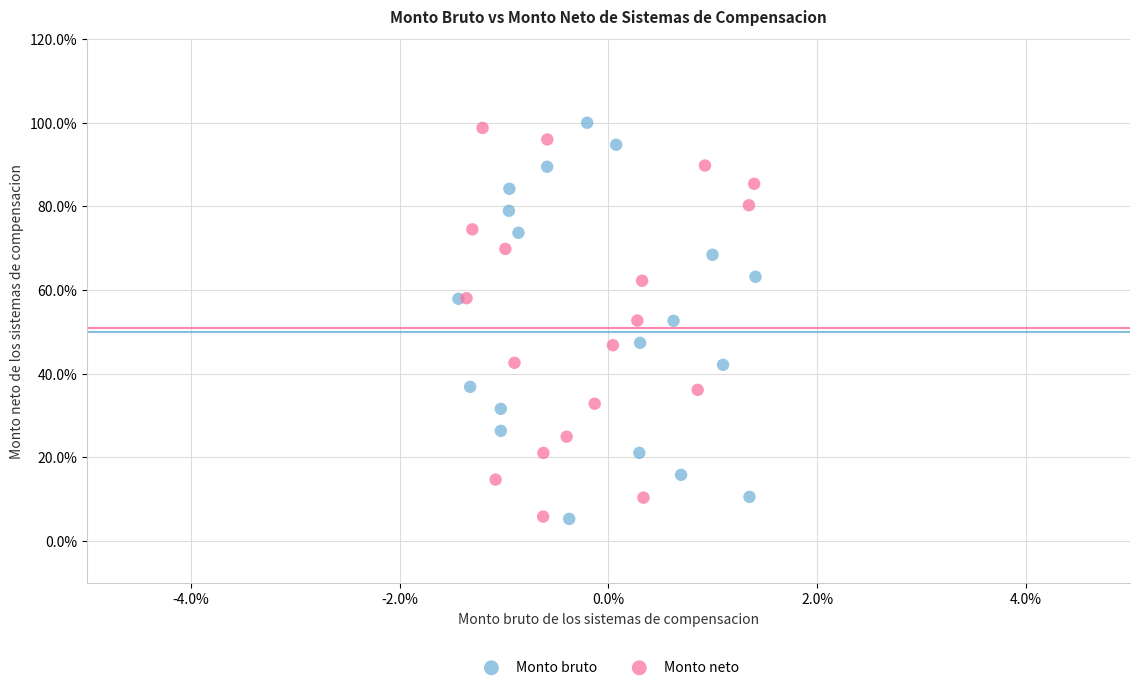

Which series has the widest spread of Y values?

Monto bruto